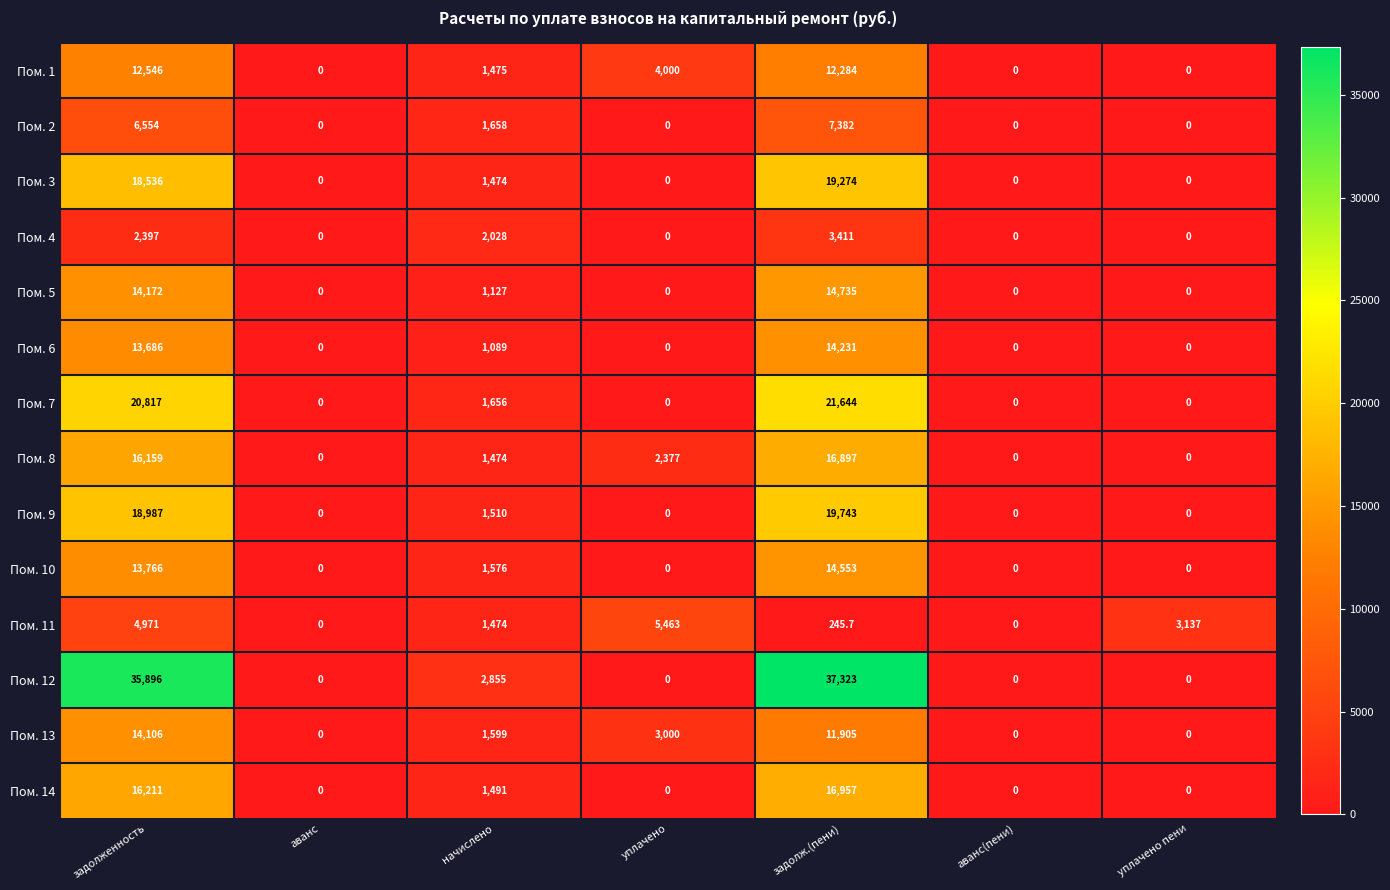

Which series changed the most between уплачено and задолж.(пени)?

Пом. 12